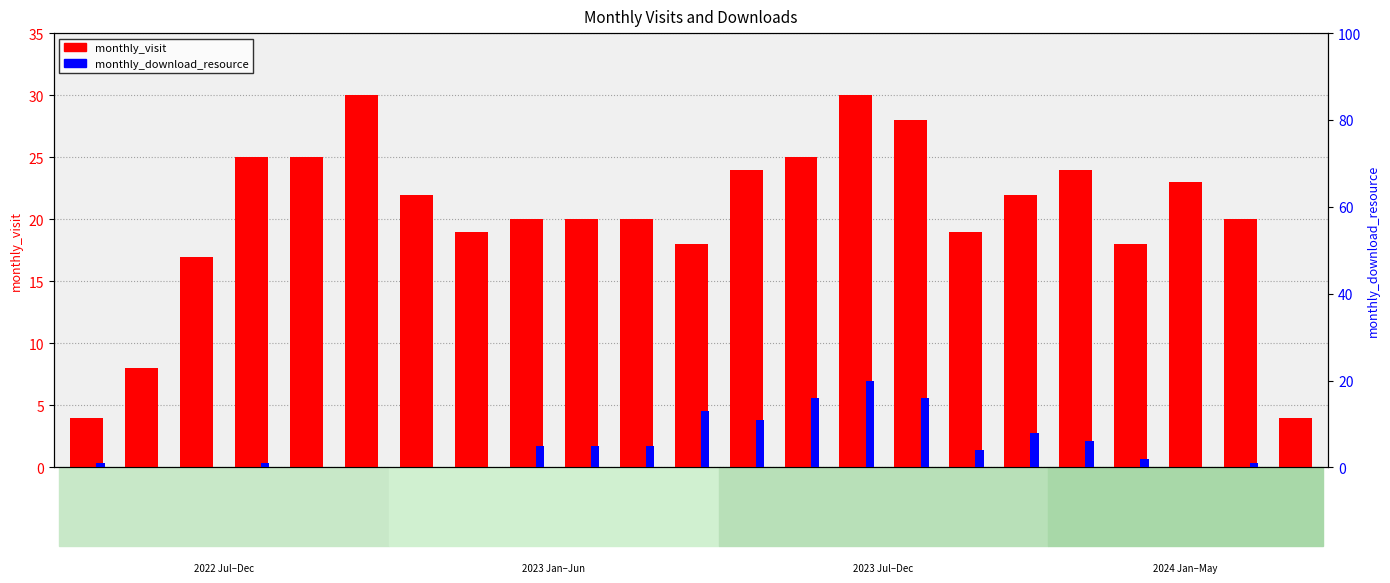

The monthly_download_resource series shows 3 at 2023-05. True or false?

False